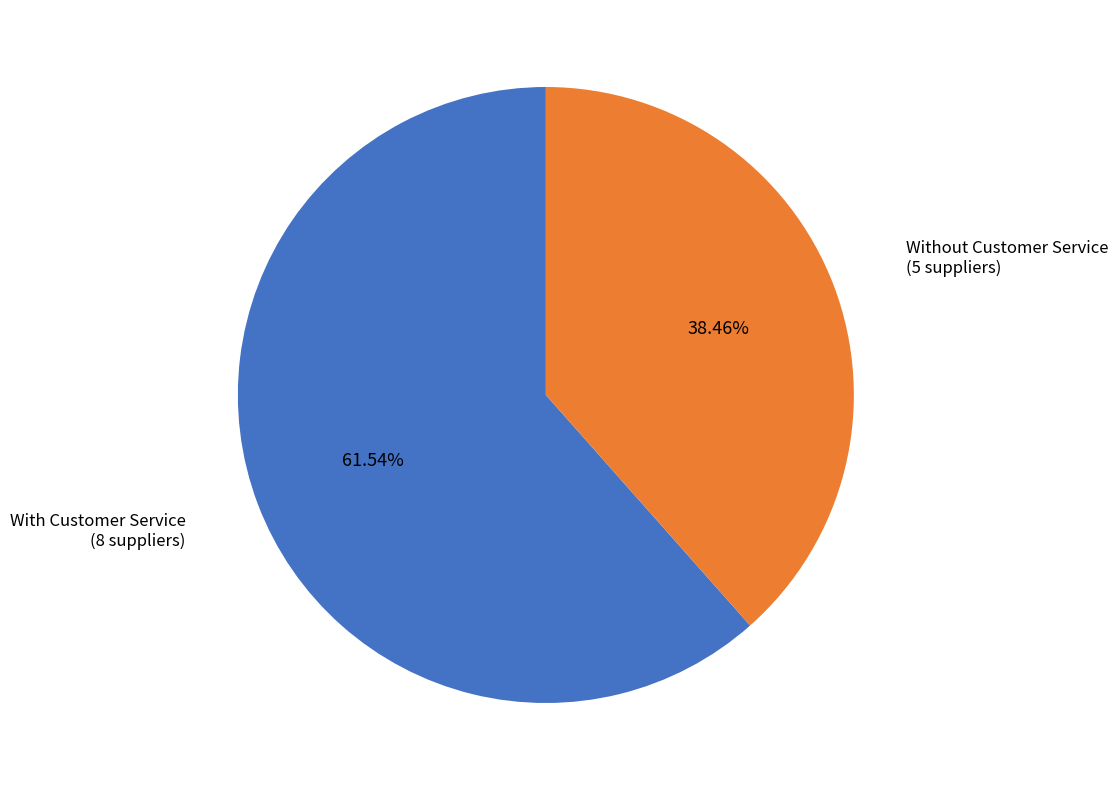

Is there any slice that represents more than half of the pie?

Yes